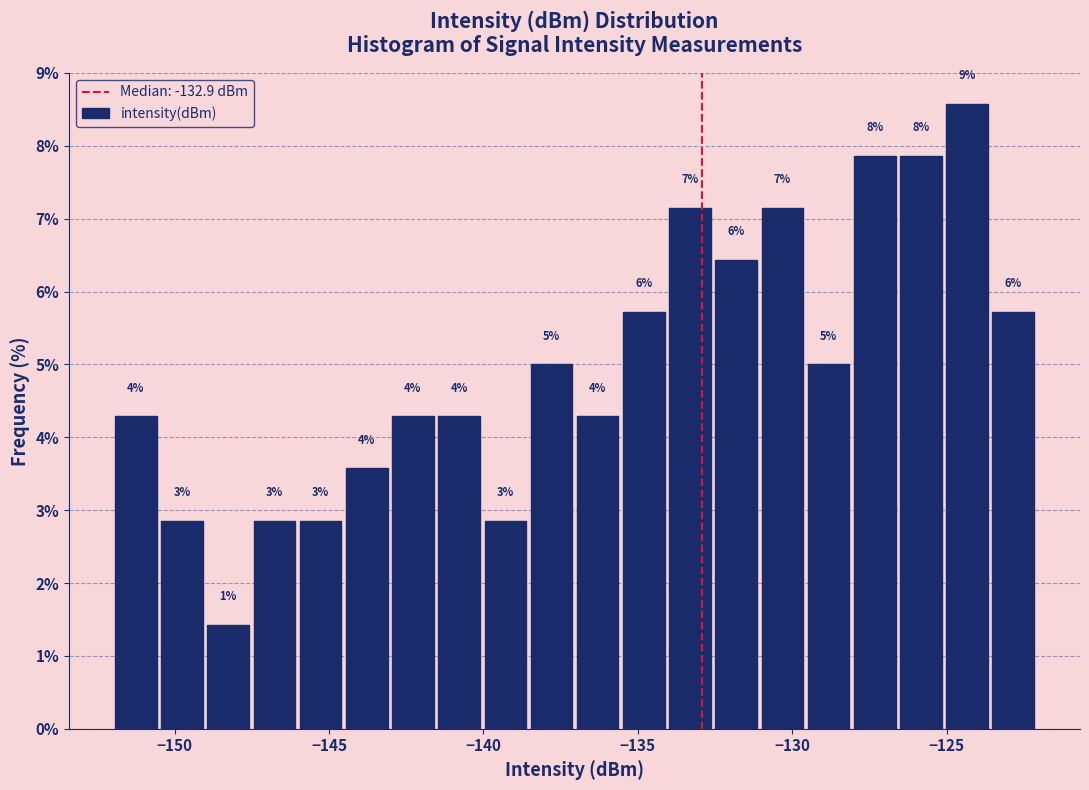

Around what value on the x-axis is the tallest bar? Give the approximate position of its centre, as read against the axis.

-124.5